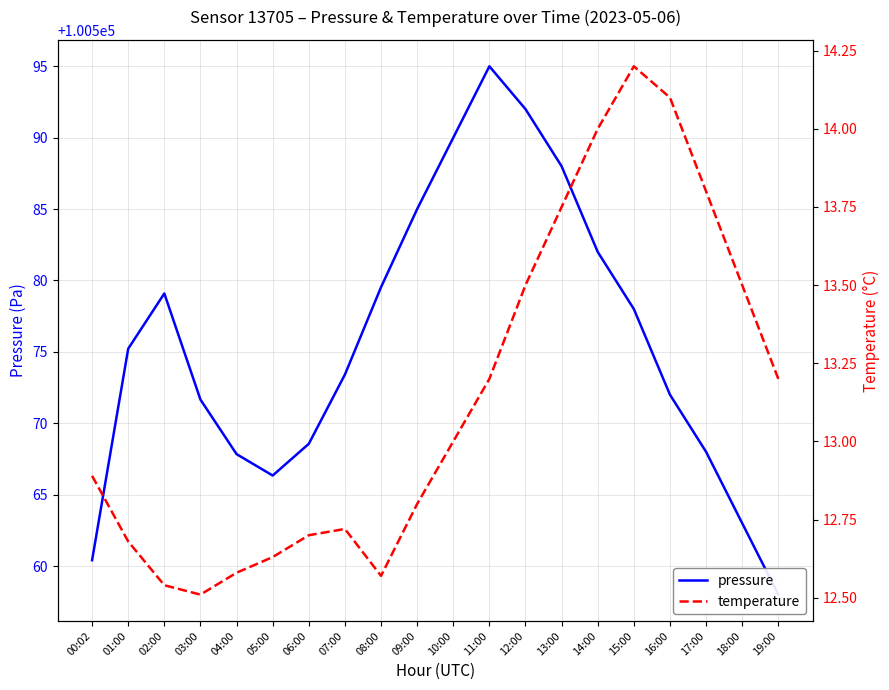

How many lines are shown in the chart?

2